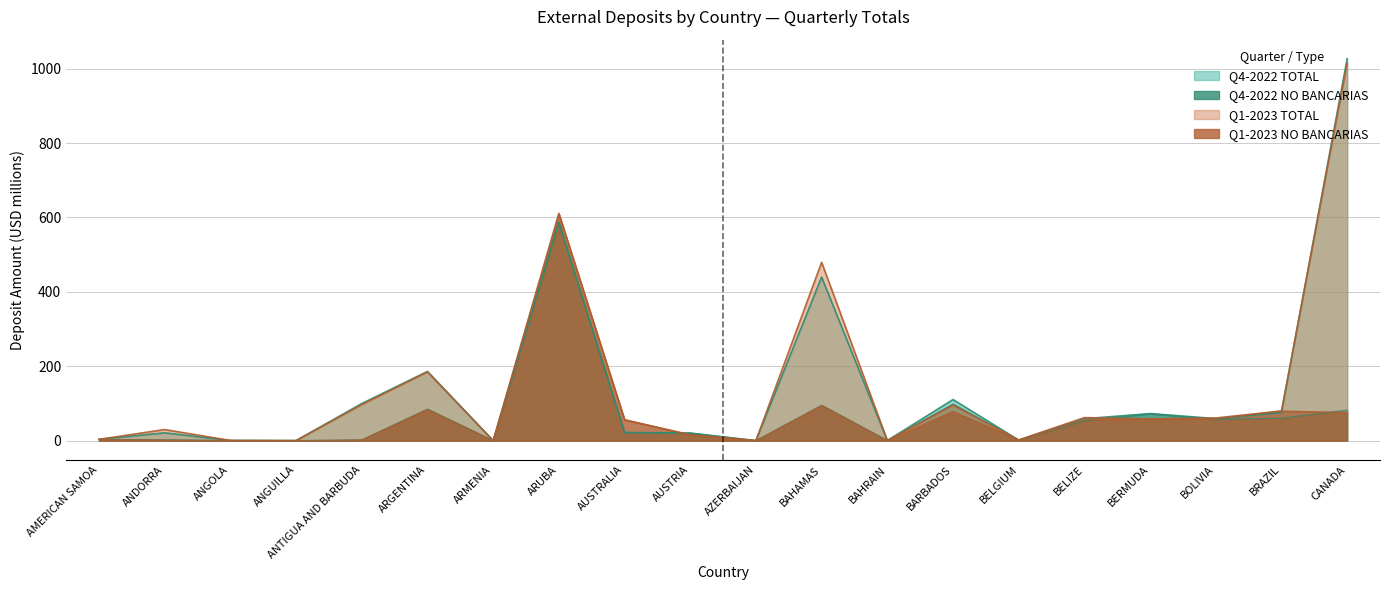

Count the number of data series in this chart.

4